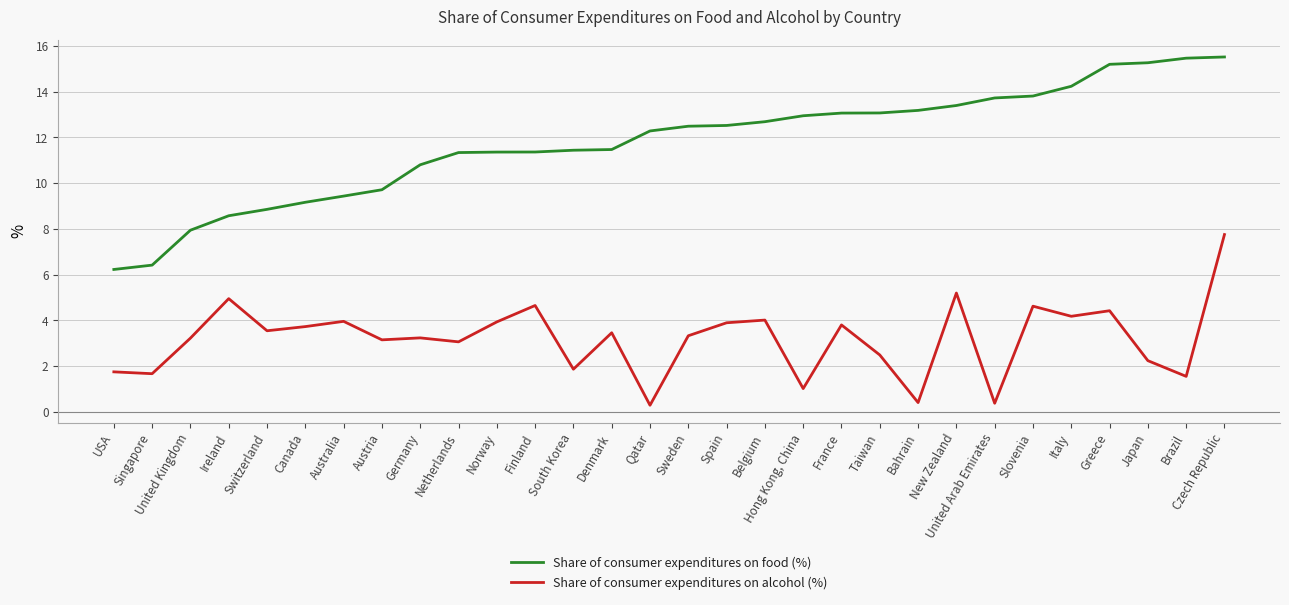

True or false: Share of consumer expenditures on food (%) and Share of consumer expenditures on alcohol (%) intersect in this chart.

False